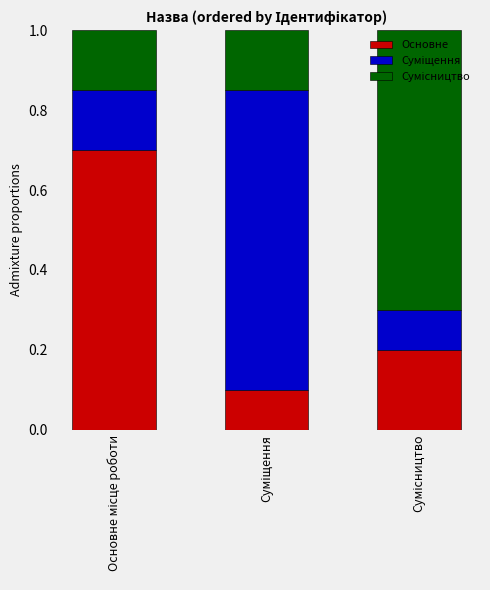

What is the highest value of the Основне series?

0.7